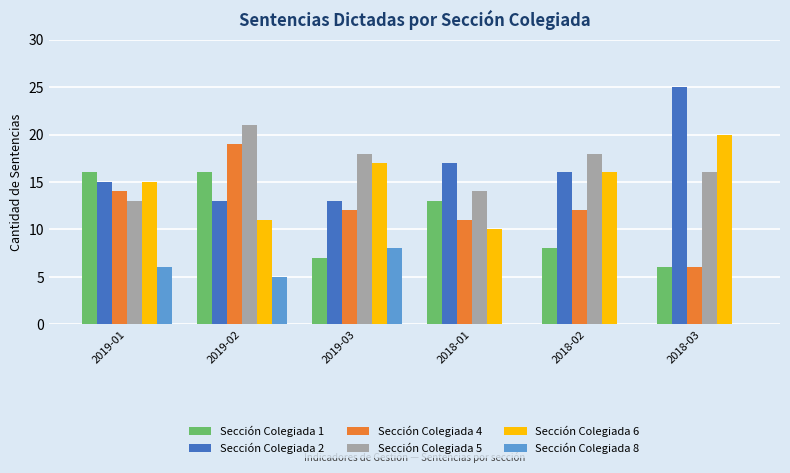

What is the sum of all Sección Colegiada 8 values?

19